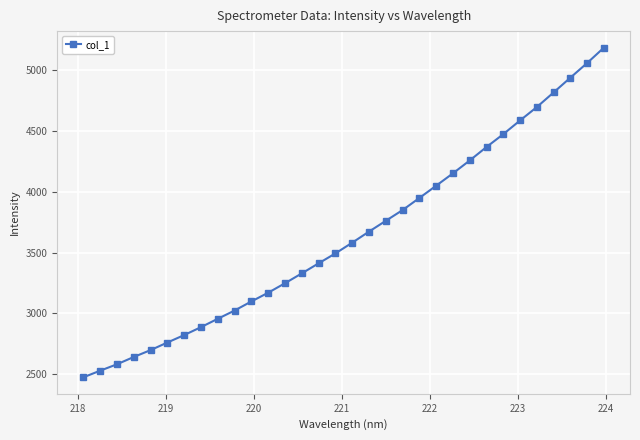

What is the greatest value displayed?

5187.4